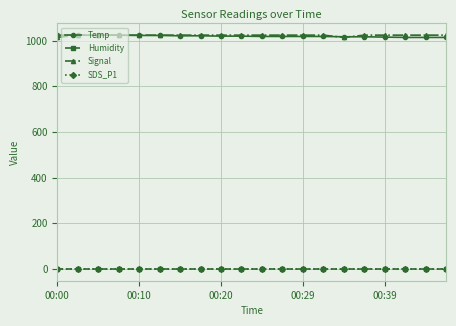

Is this an area chart (filled region under the line)?

No